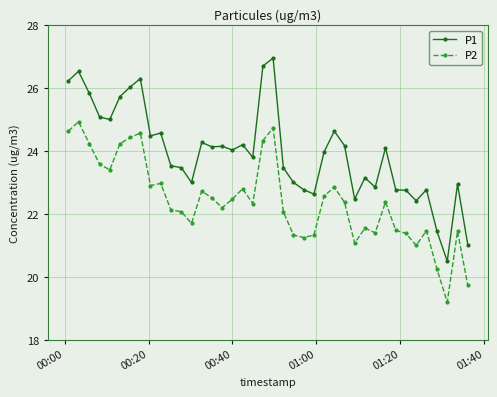

What is the highest value of the P2 series?

24.9